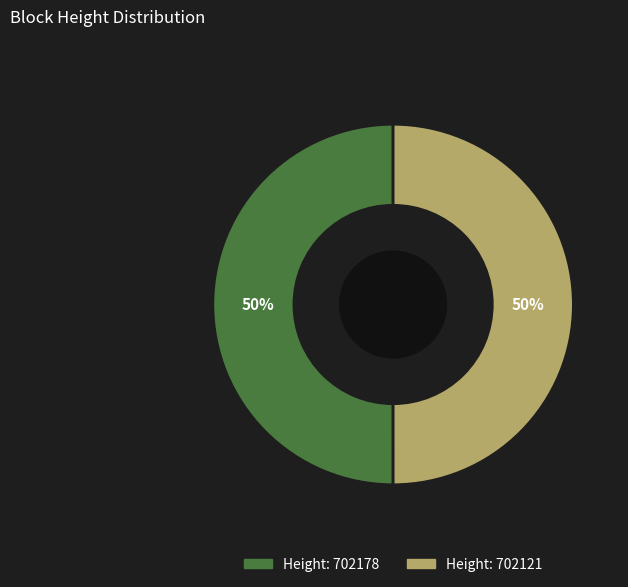

To the nearest percent, what is the average slice percentage?

50%